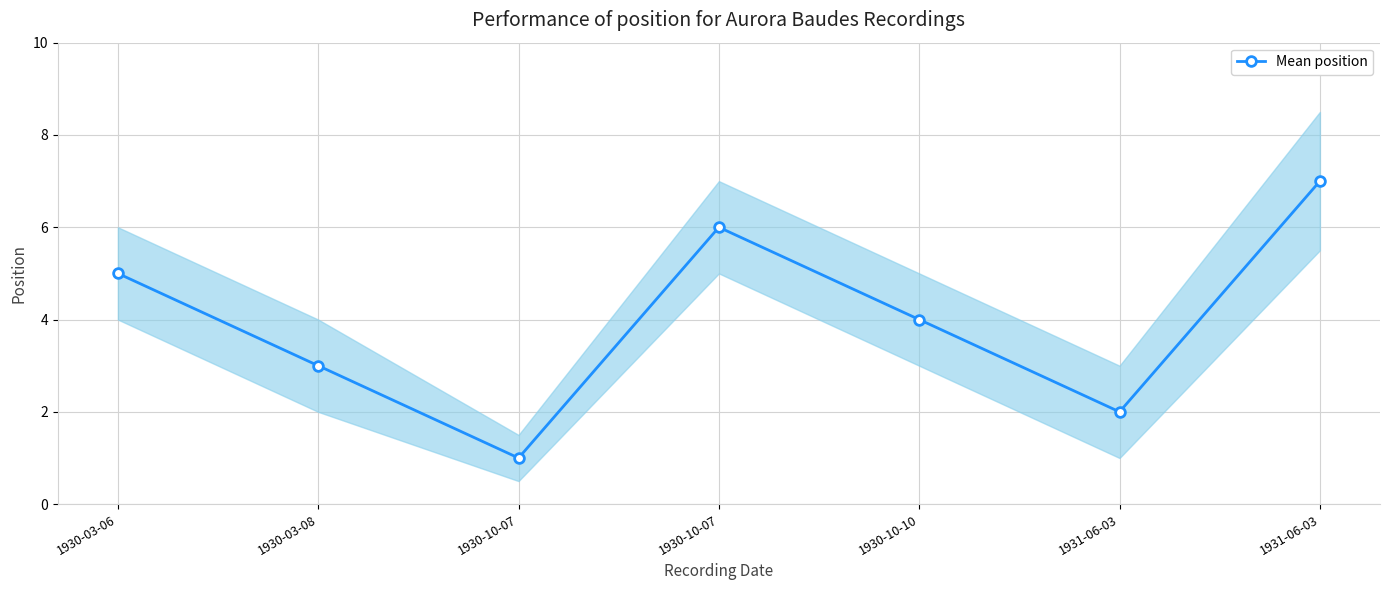

What is the change in value from 1930-10-07 to 1930-10-10?

-2